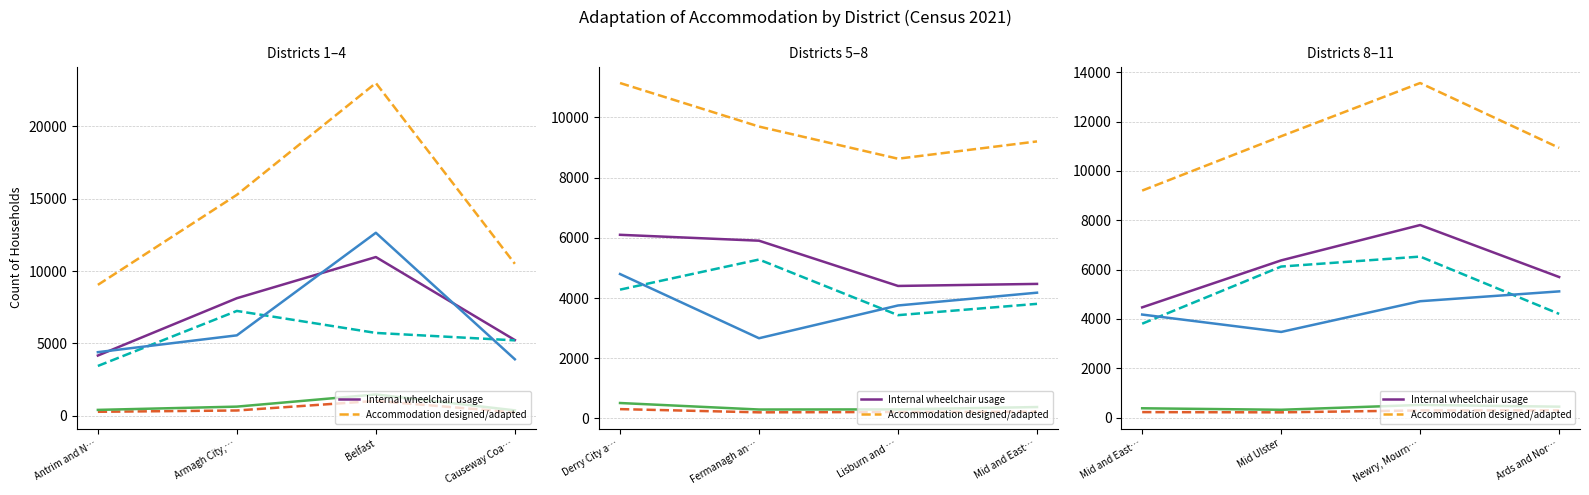

How many values in the Visual difficulties series exceed 288?

1